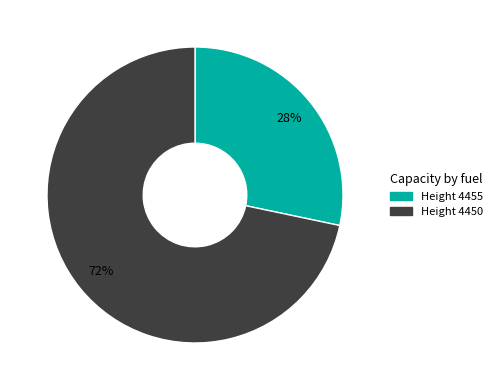

To the nearest percent, what is the average slice percentage?

50%